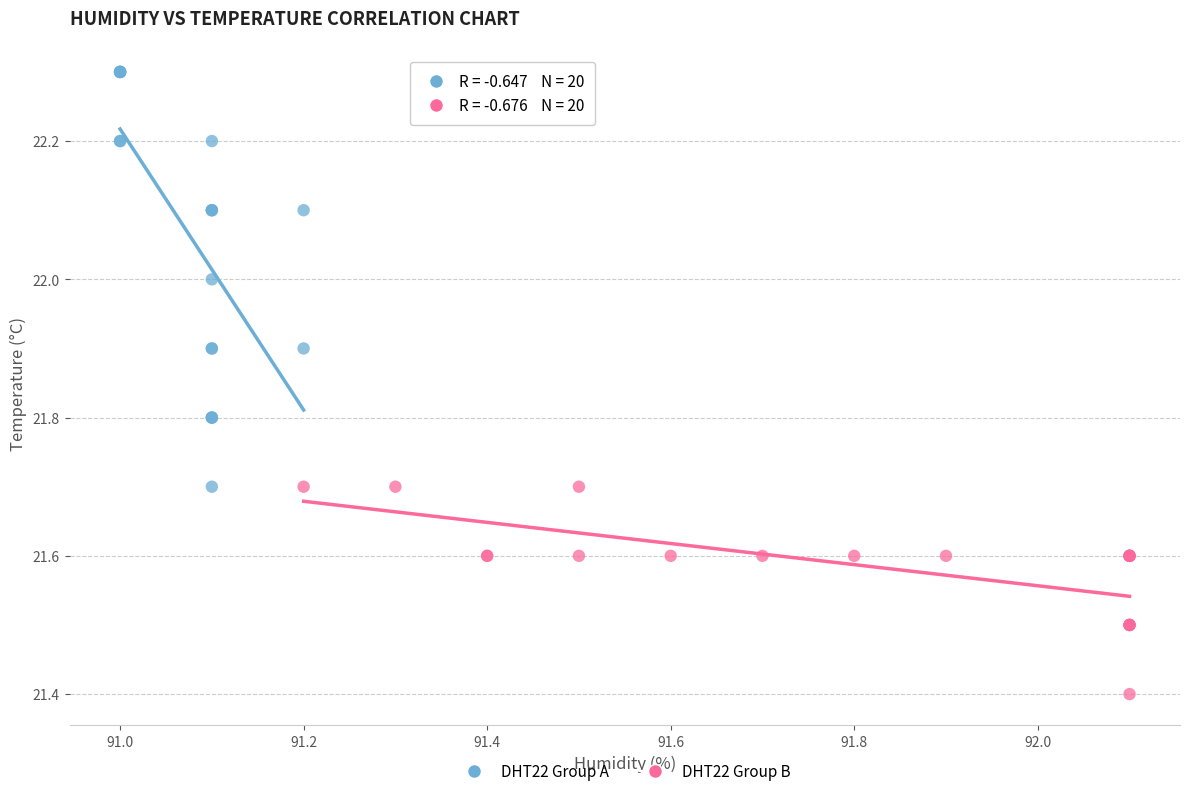

Which series contains the highest Y value?

DHT22 Group A